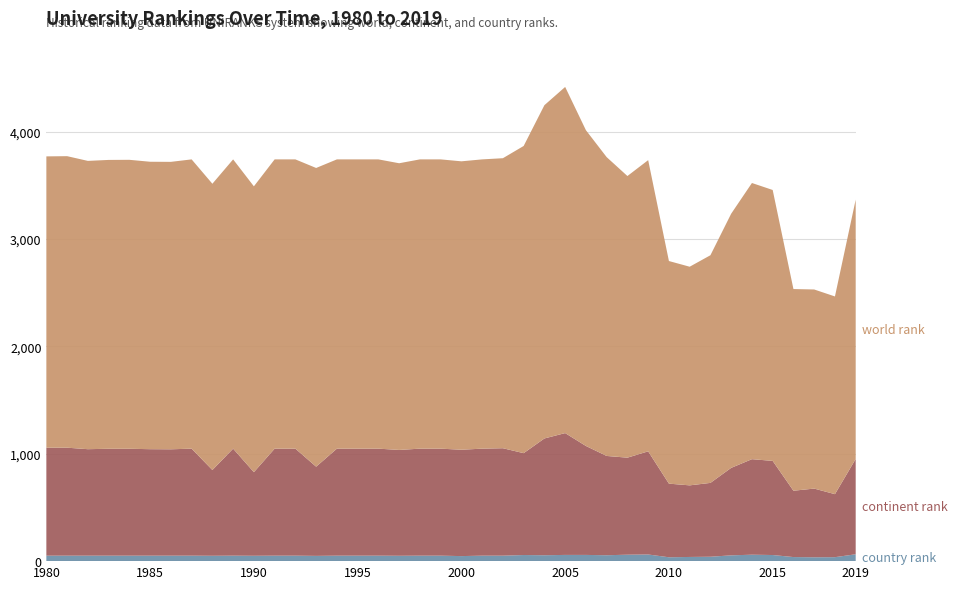

Reading left to right, what are all the values shown in this chart?

country rank: 51	51	51	51	51	51	51	51	50	51	50	51	51	49	51	51	51	50	51	51	47	51	51	57	55	58	58	55	60	62	36	39	41	54	60	57	38	36	37	64
continent rank: 1006	1006	992	996	996	992	991	997	799	997	779	997	997	831	997	997	997	986	997	997	991	997	1001	949	1088	1135	1015	925	904	961	686	667	688	815	890	877	618	640	587	888
world rank: 2714	2716	2686	2691	2692	2678	2678	2695	2667	2695	2663	2695	2695	2783	2695	2695	2695	2671	2695	2695	2687	2695	2702	2862	3105	3225	2942	2784	2624	2713	2074	2037	2121	2368	2573	2524	1879	1855	1842	2416